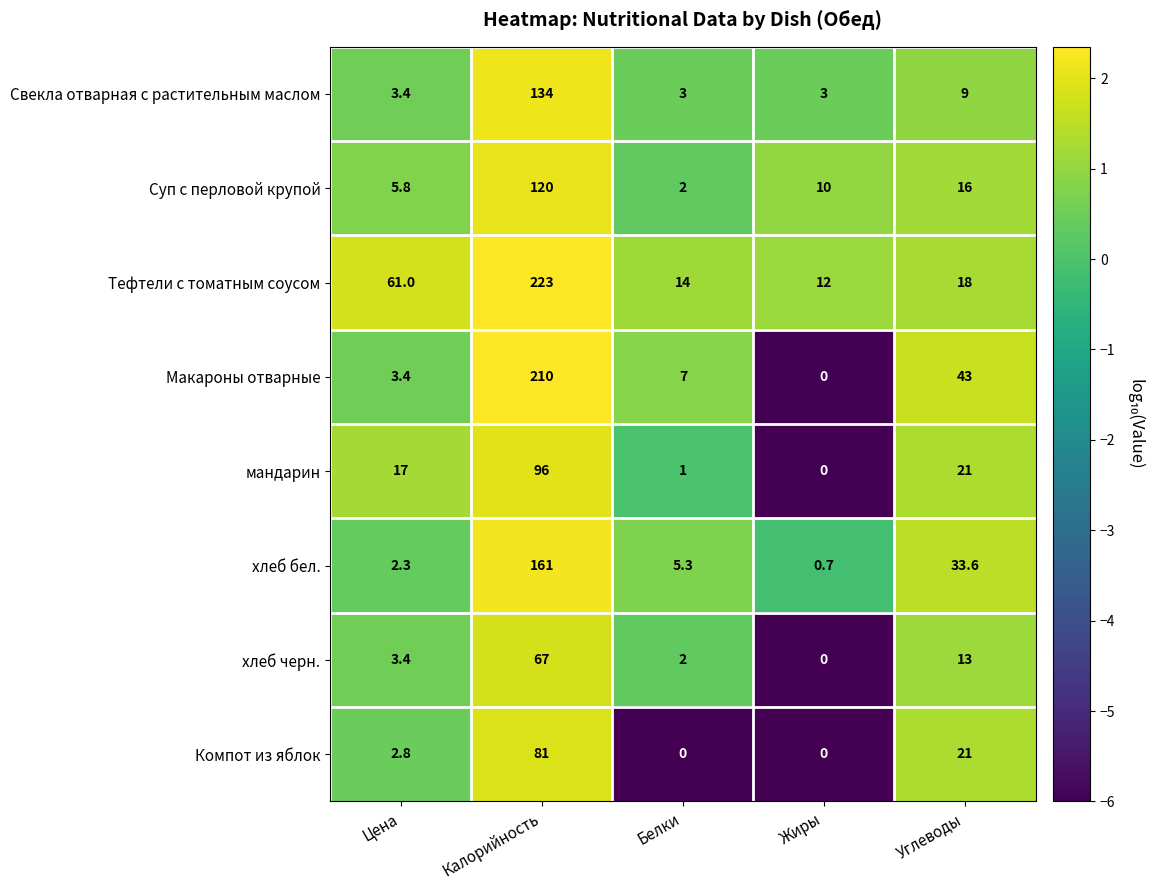

Which category has the highest value across all series?

Калорийность